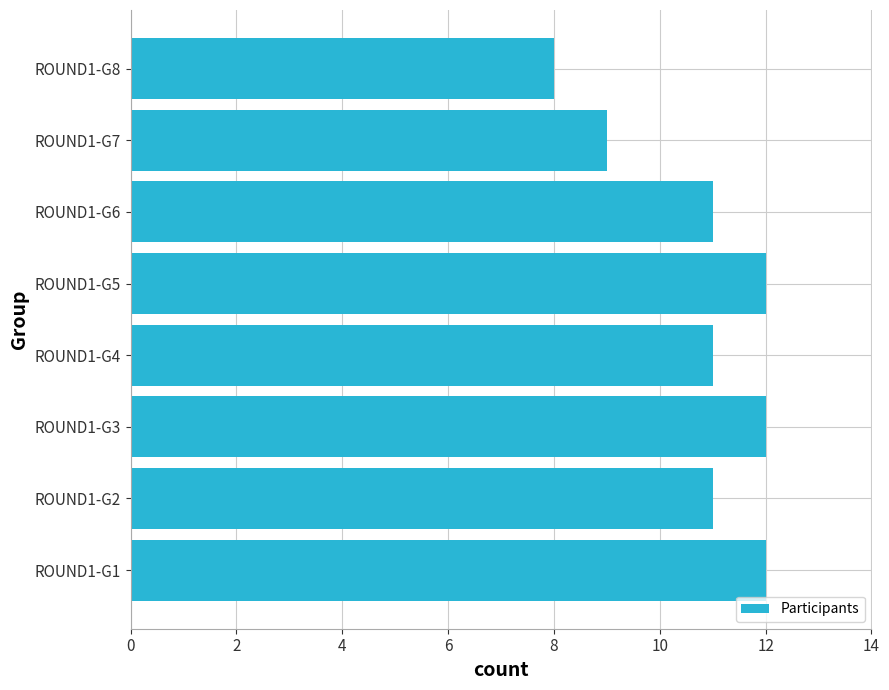

What is the change in value from ROUND1-G6 to ROUND1-G8?

-3